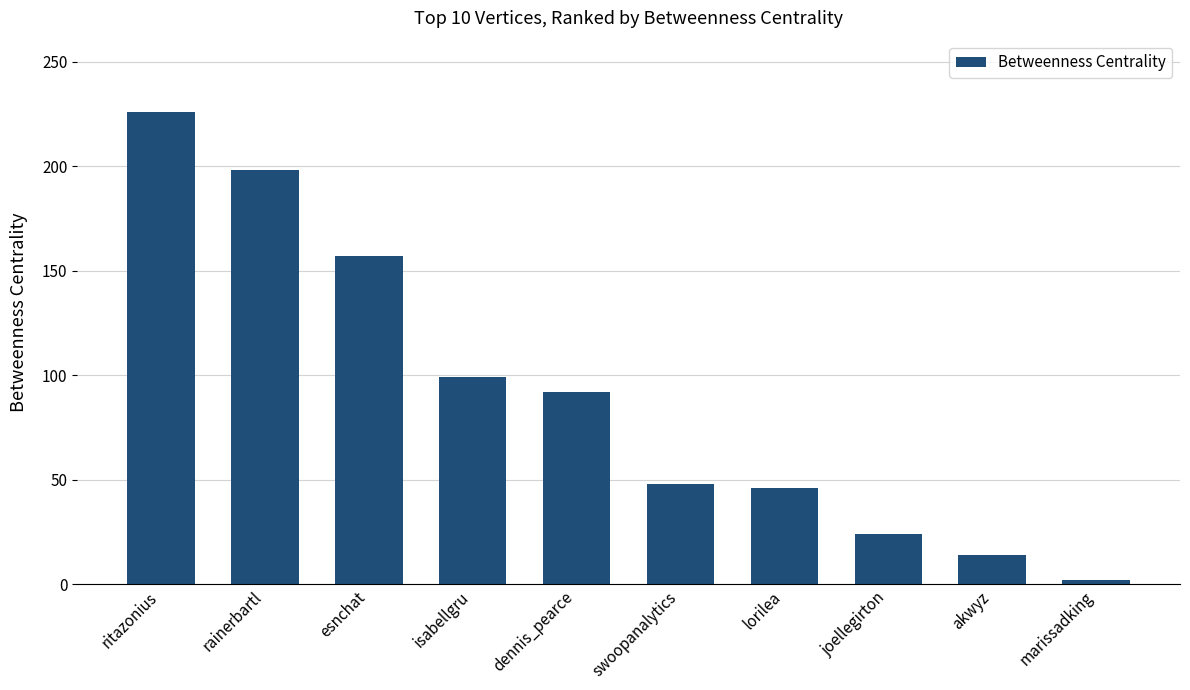

What is the ratio of the value at esnchat to the value at joellegirton?

6.5